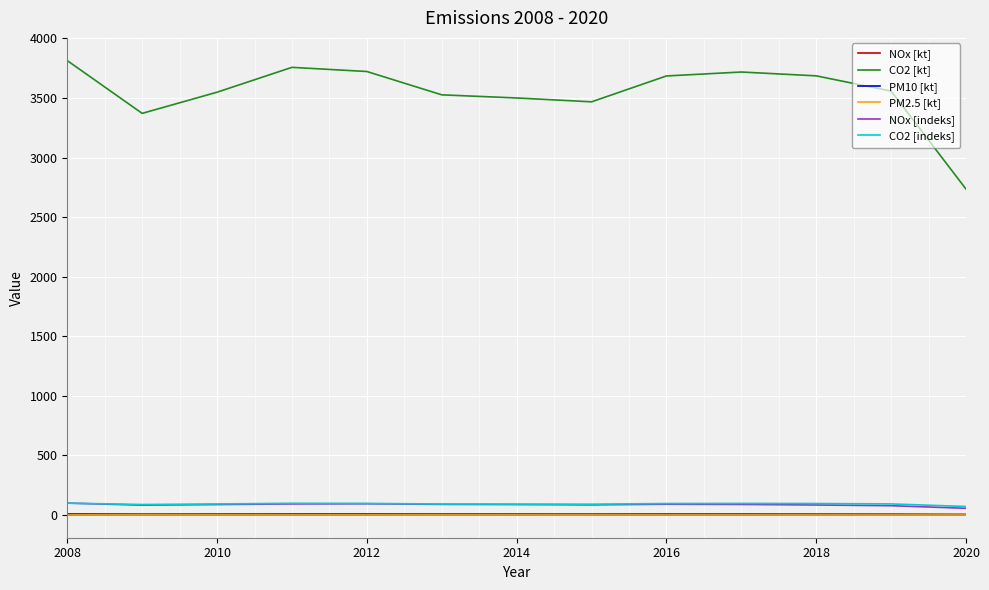

How many categories are shown in the chart?

13